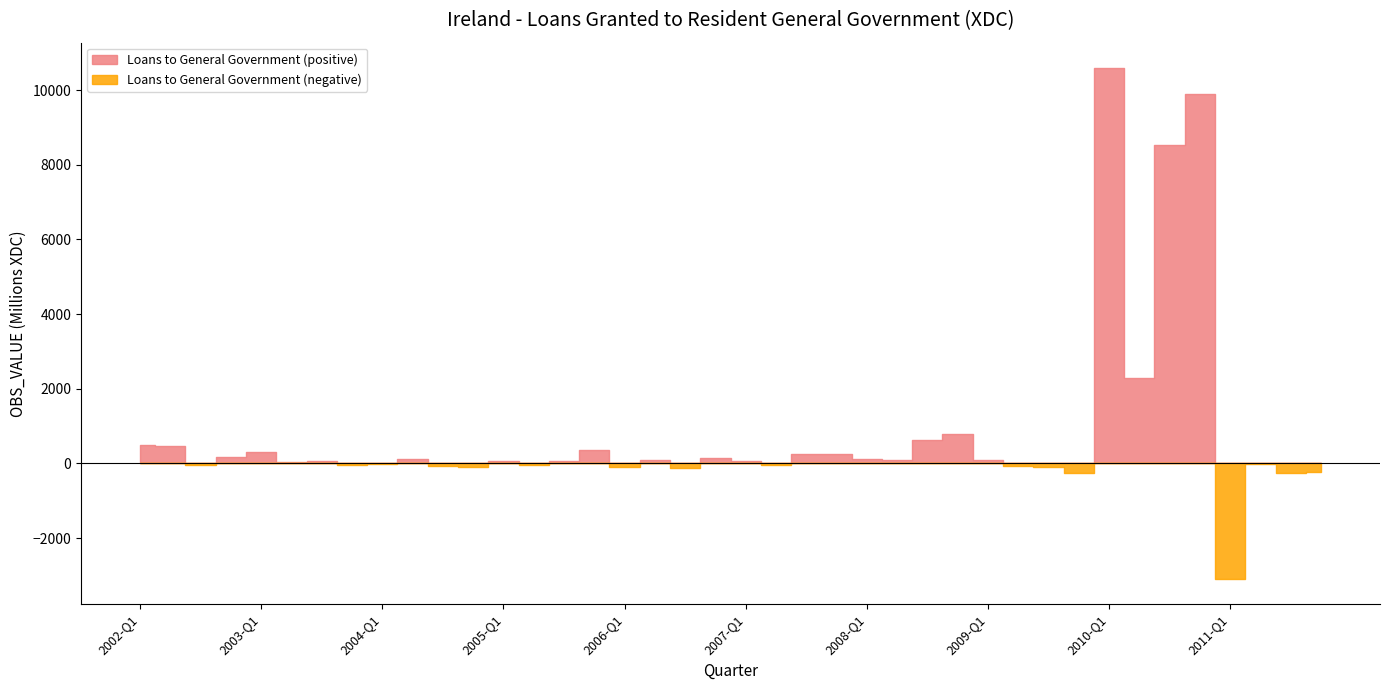

True or false: the data shows -132 at 2009-Q3.

False